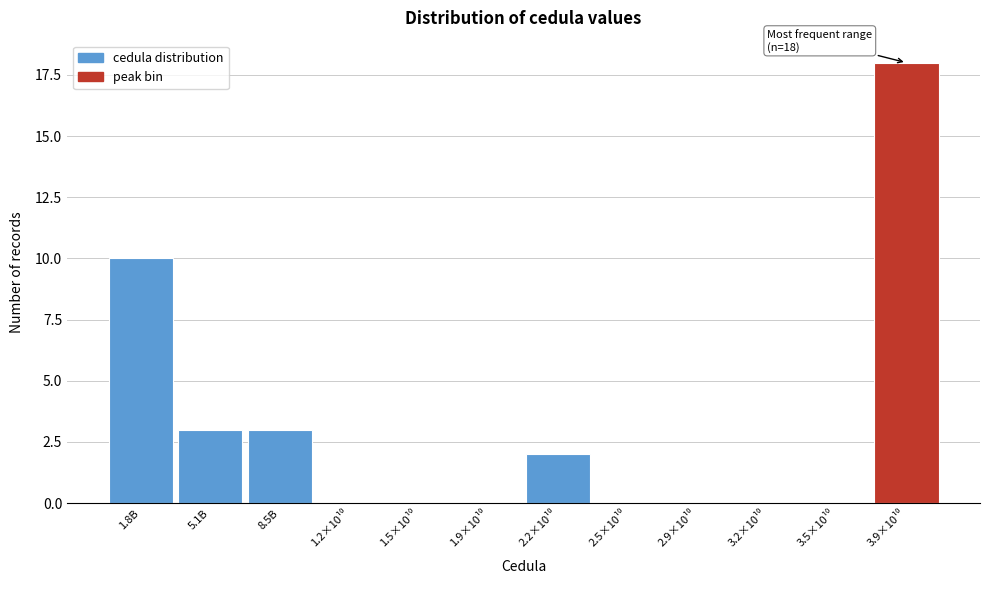

What is the greatest value displayed?

18